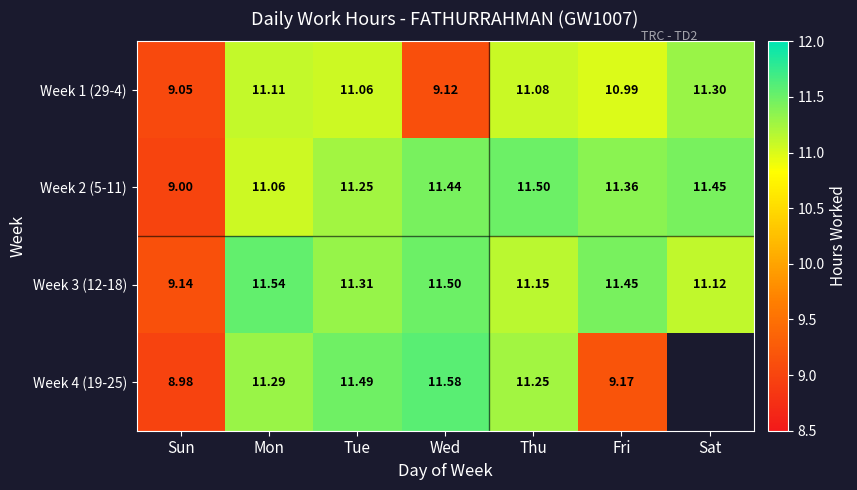

At which label does Week 1 (29-4) first exceed 11?

Mon